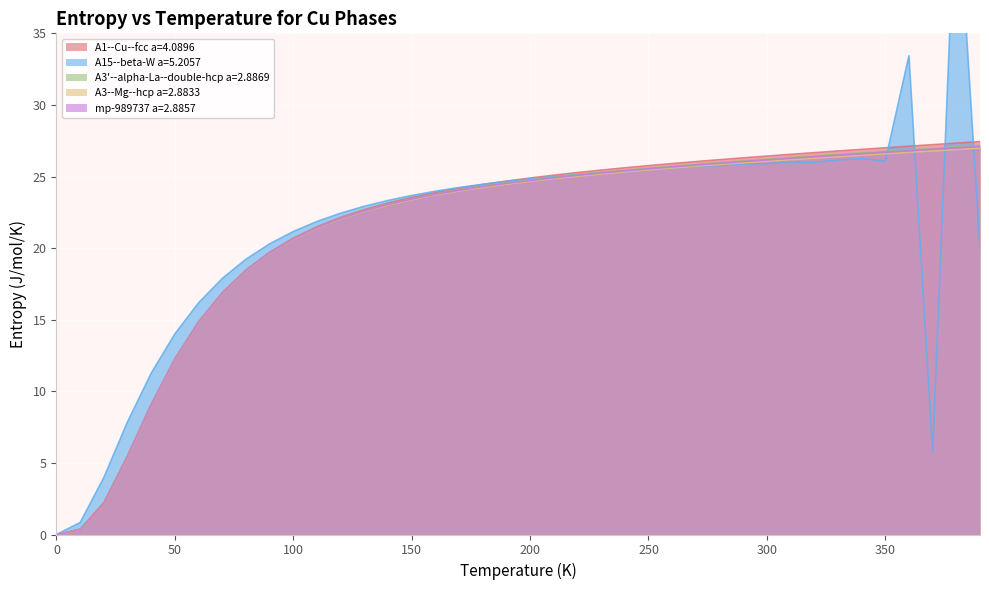

Which series has the largest total across all categories?

A15--beta-W a=5.2057